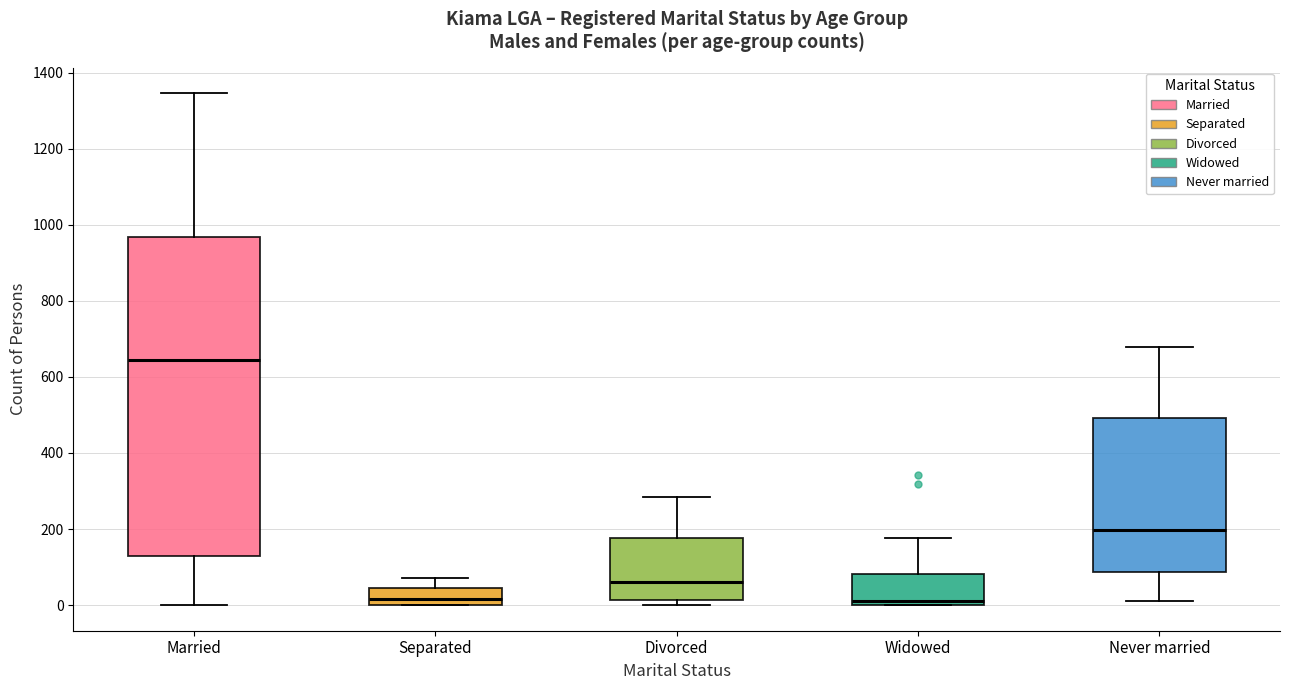

Reading left to right, read every box against the y-axis: the position of its median line, the range the box covers, and the ends of its whiskers. The values are not printed on the chart, so give them approximately, as read against the axis.

Married: median 640, box 120 to 960, whiskers 0 to 1340
Separated: median 20, box 0 to 40, whiskers 0 to 80
Divorced: median 60, box 20 to 180, whiskers 0 to 280
Widowed: median 20, box 0 to 80, whiskers 0 to 180
Never married: median 200, box 80 to 500, whiskers 20 to 680